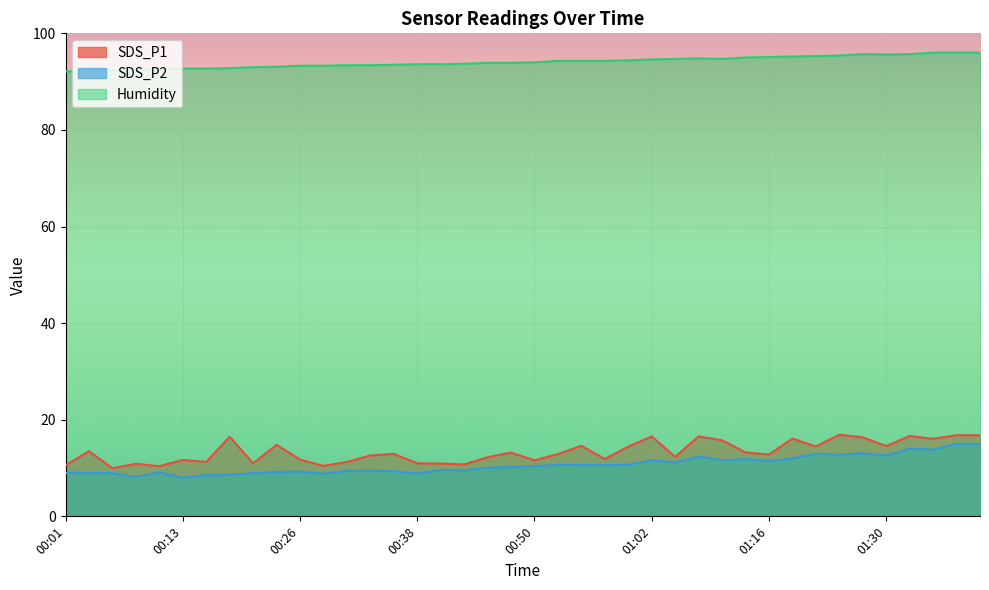

Reading left to right, transcribe all the data shown in this chart.

SDS_P1: 10.6	13.5	10.0	10.9	10.4	11.7	11.3	16.5	11.0	14.8	11.8	10.4	11.2	12.6	12.9	11.0	10.9	10.8	12.2	13.2	11.6	12.9	14.6	11.9	14.4	16.5	12.3	16.6	15.8	13.2	12.8	16.1	14.5	16.9	16.4	14.6	16.6	16.1	16.8	16.8
SDS_P2: 9.0	9.0	9.0	8.2	9.1	8.0	8.5	8.6	8.9	9.2	9.3	8.8	9.4	9.5	9.3	8.8	9.6	9.5	10.1	10.2	10.4	10.7	10.7	10.6	10.7	11.6	11.2	12.4	11.6	11.8	11.5	12.0	12.9	12.8	13.1	12.6	14.0	13.8	15.0	15.0
Humidity: 92.1	92.2	92.4	92.5	92.6	92.7	92.7	92.8	93.0	93.1	93.3	93.3	93.4	93.4	93.5	93.6	93.6	93.7	93.9	93.9	94.0	94.3	94.3	94.3	94.4	94.6	94.7	94.8	94.7	95.0	95.1	95.2	95.3	95.4	95.7	95.6	95.7	96.0	96.0	96.0